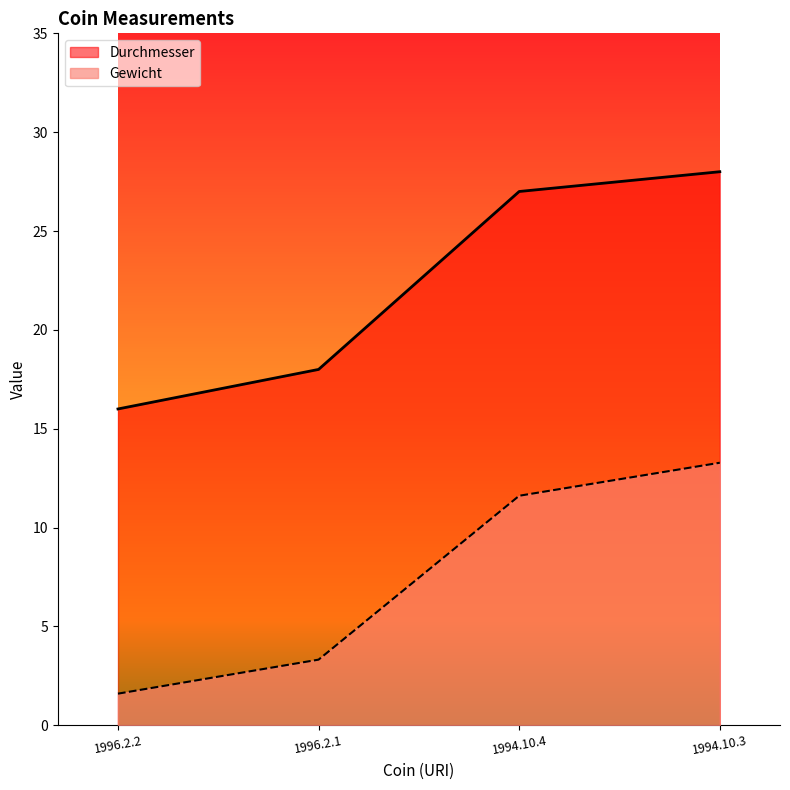

What is the difference between the highest and lowest values at 1994.10.3?

14.7